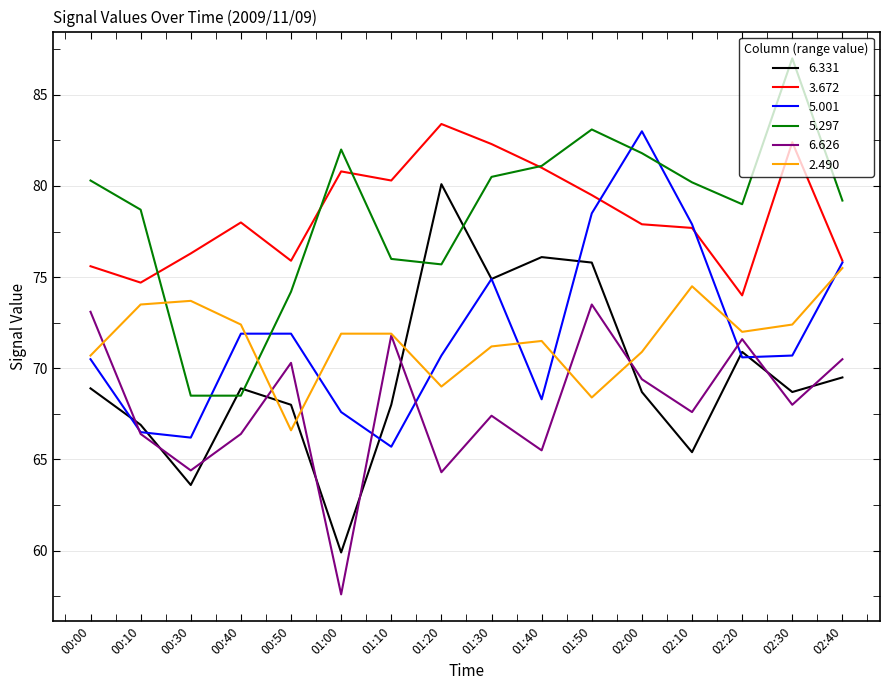

Read the 6.626 value at 02:10.

67.6